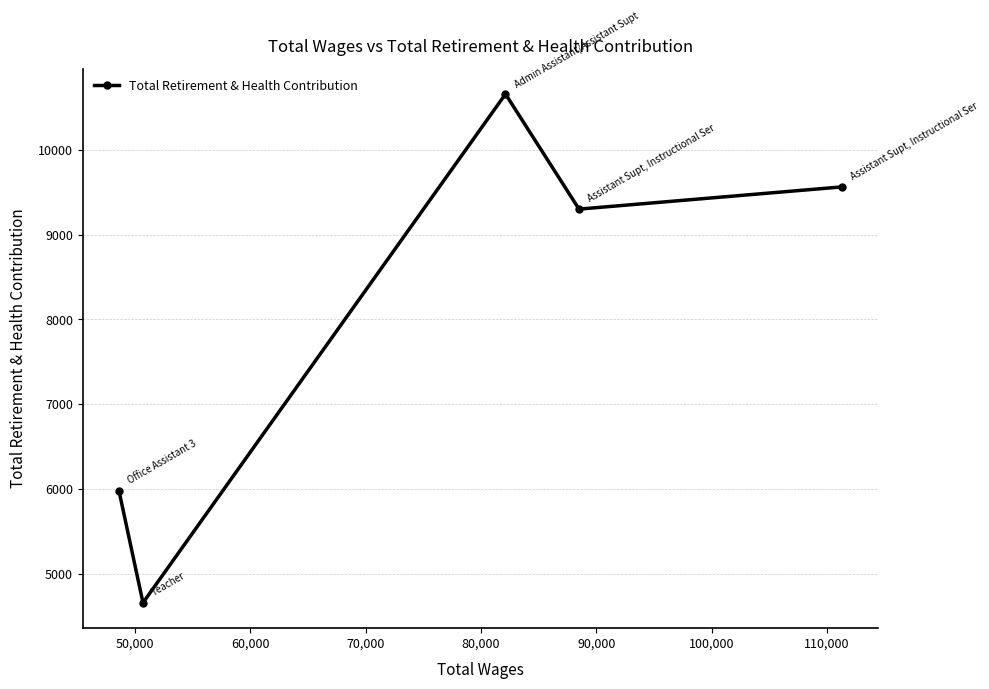

True or false: the data has more than 1 interior local peaks.

False